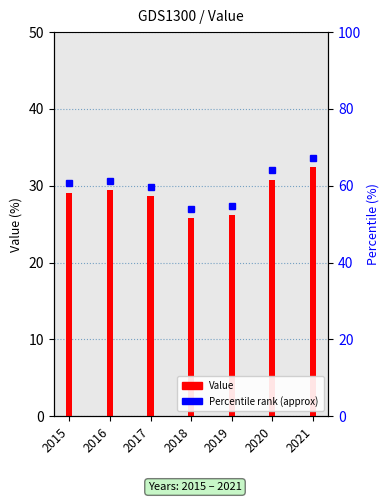

Reading left to right, transcribe all the data shown in this chart.

29.1	29.4	28.7	25.8	26.2	30.8	32.4